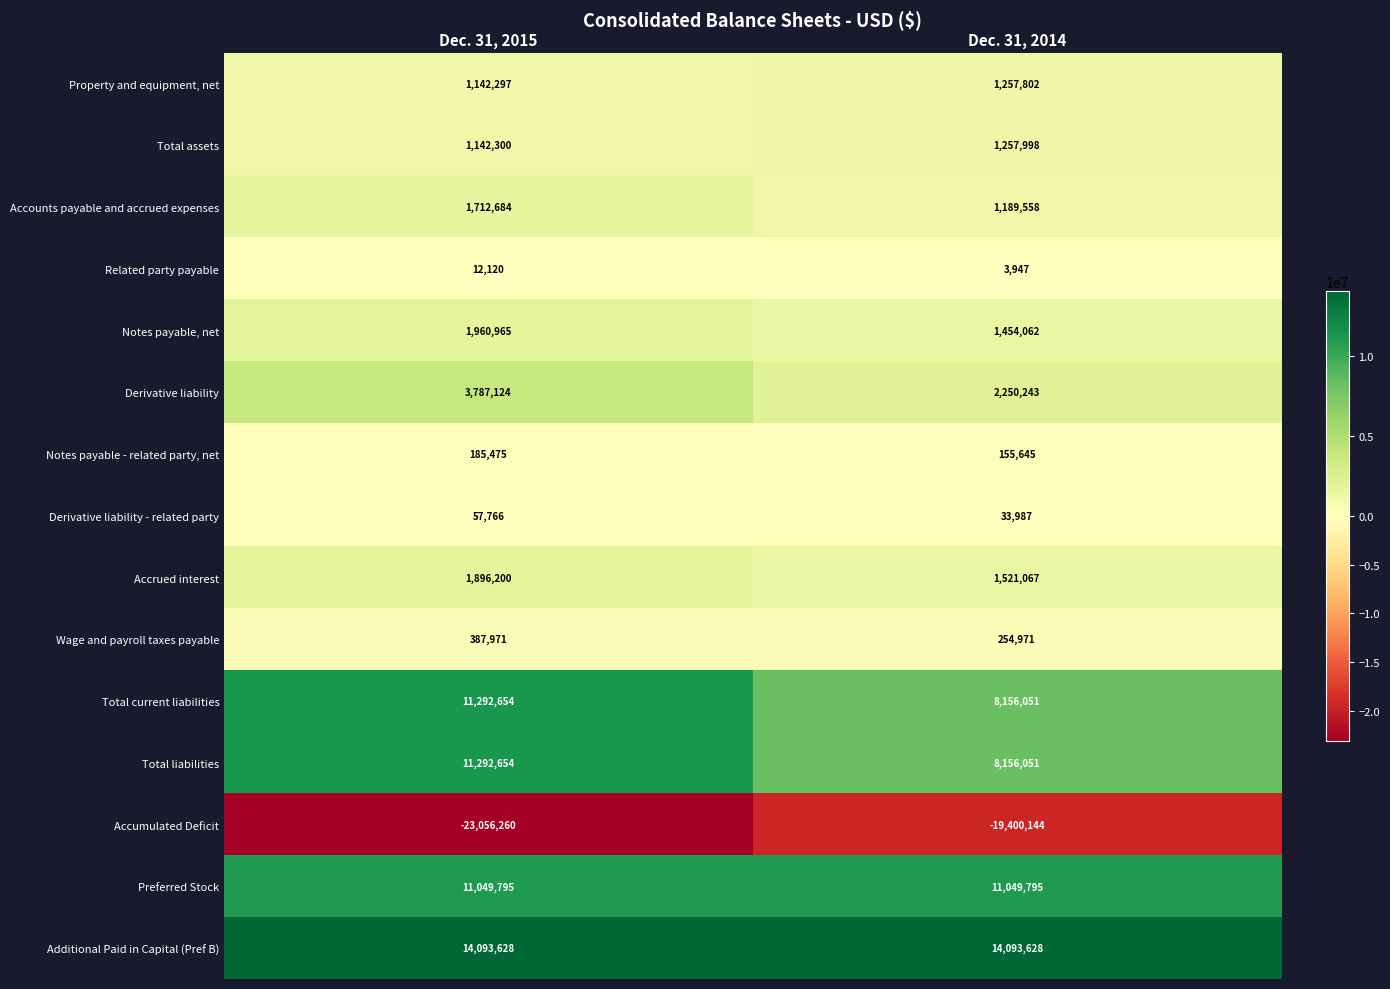

What is the greatest value displayed?

14093628